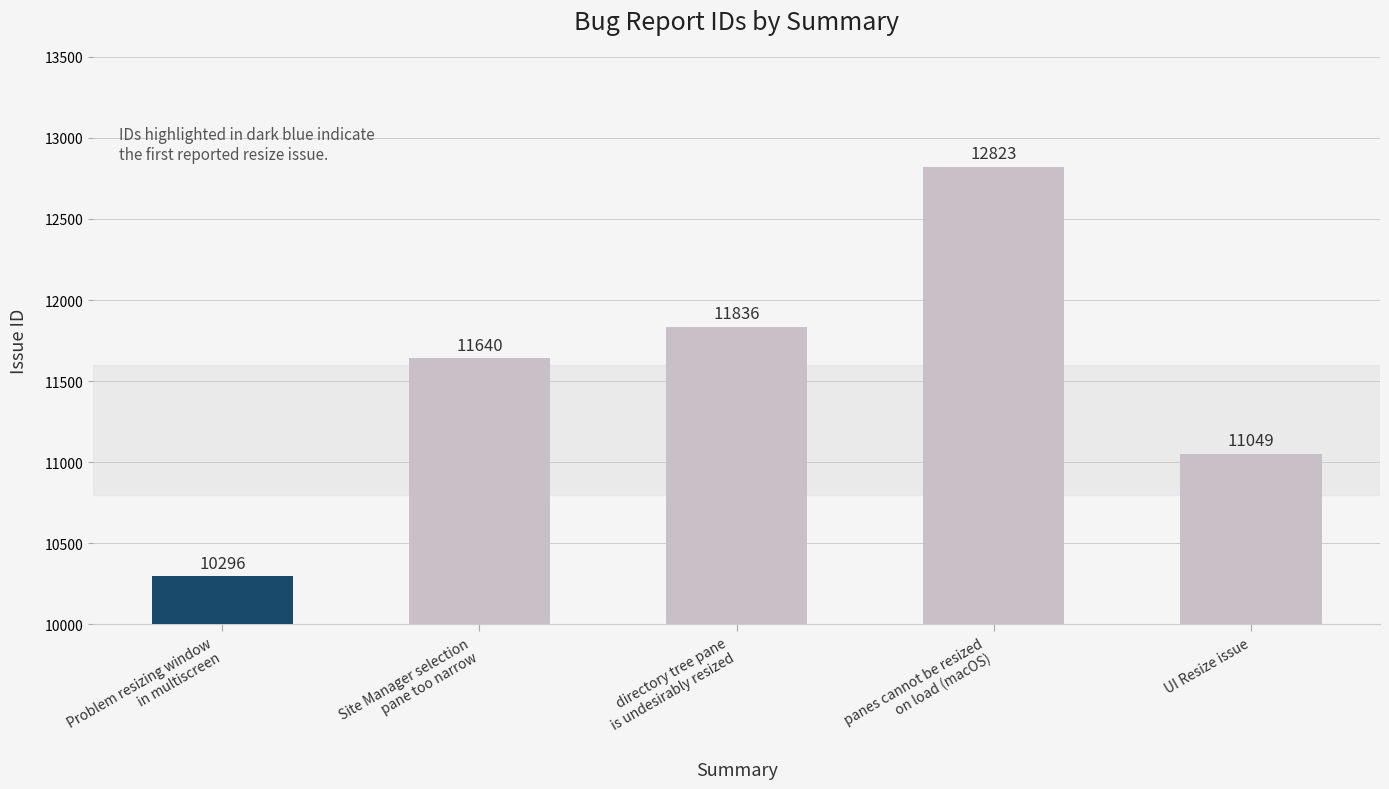

Rank the categories by value from highest to lowest.

panes cannot be resized
on load (macOS), directory tree pane
is undesirably resized, Site Manager selection
pane too narrow, UI Resize issue, Problem resizing window
in multiscreen